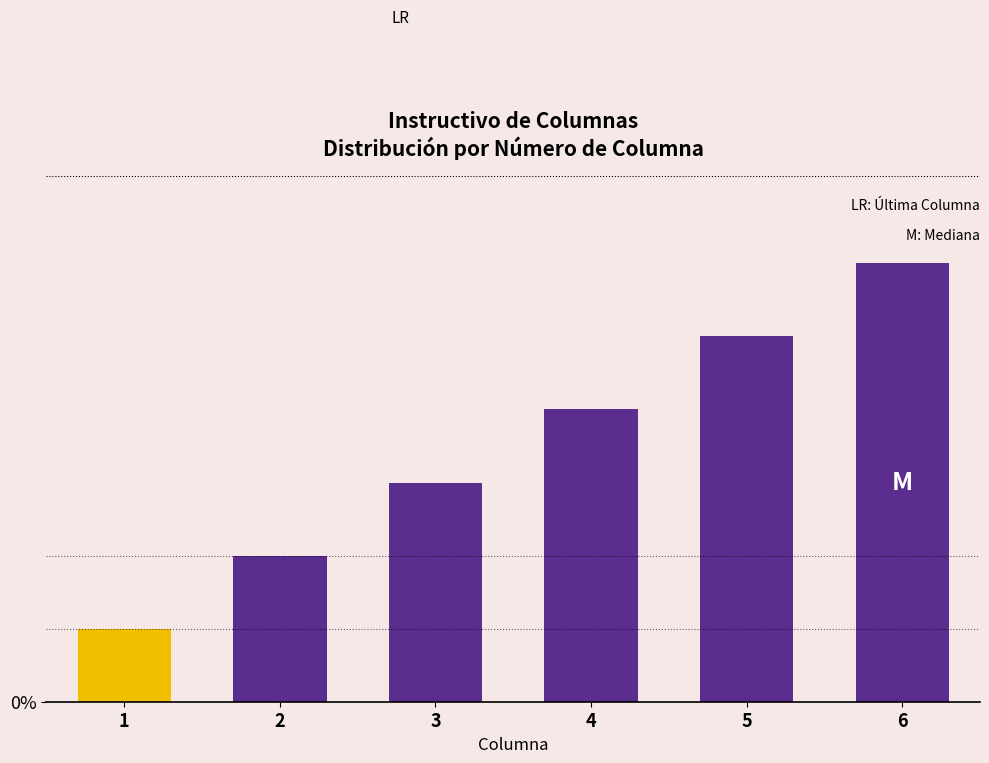

What is the ratio of the value at 2 to the value at 6?

0.3